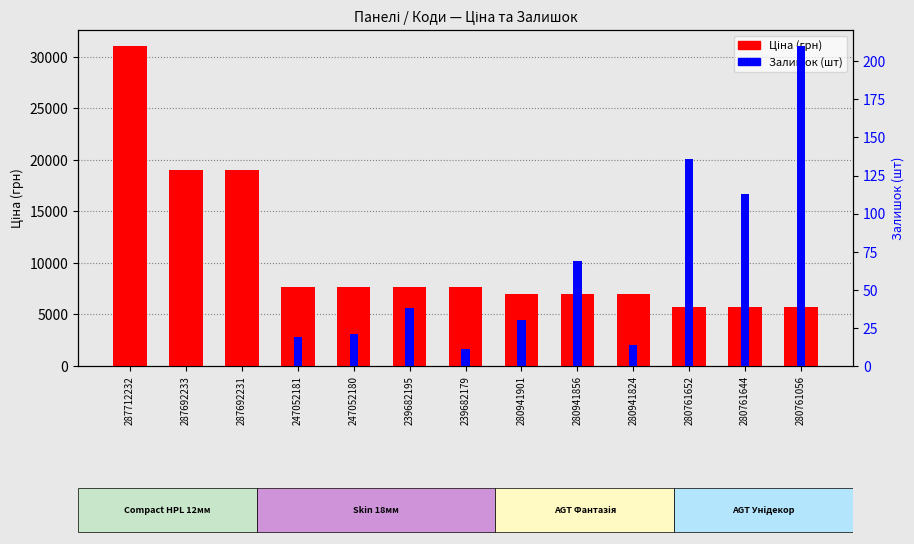

What is the total value across all series at 247052180?

7701.9